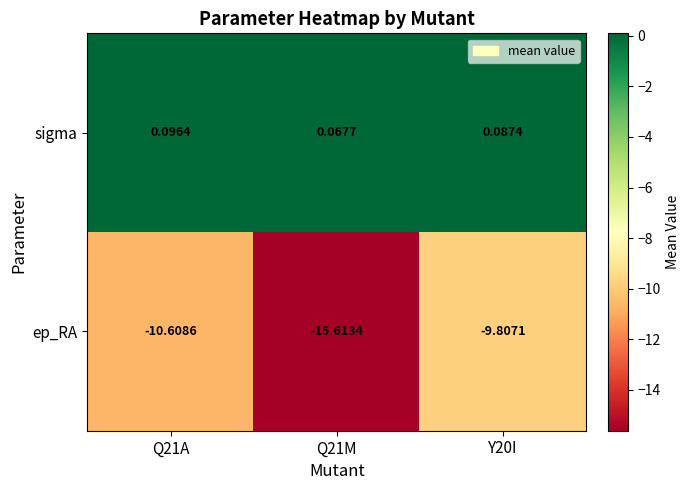

What is the smallest value displayed?

-15.6